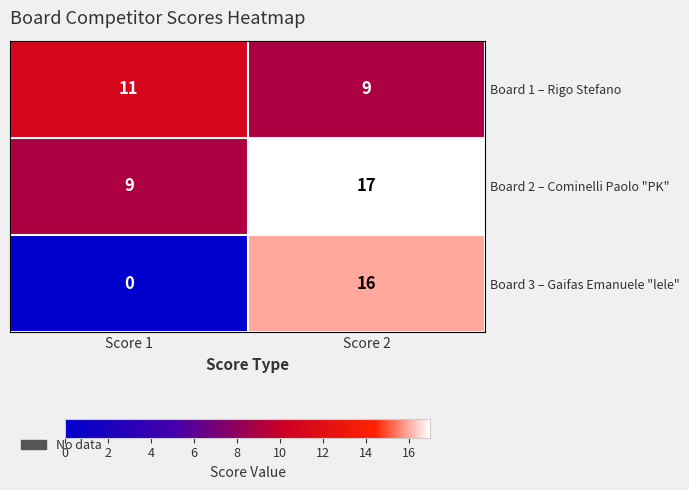

Reading right to left, extract all data points from this chart.

Board 1 – Rigo Stefano: Score 2=9	Score 1=11
Board 2 – Cominelli Paolo "PK": Score 2=17	Score 1=9
Board 3 – Gaifas Emanuele "lele": Score 2=16	Score 1=0